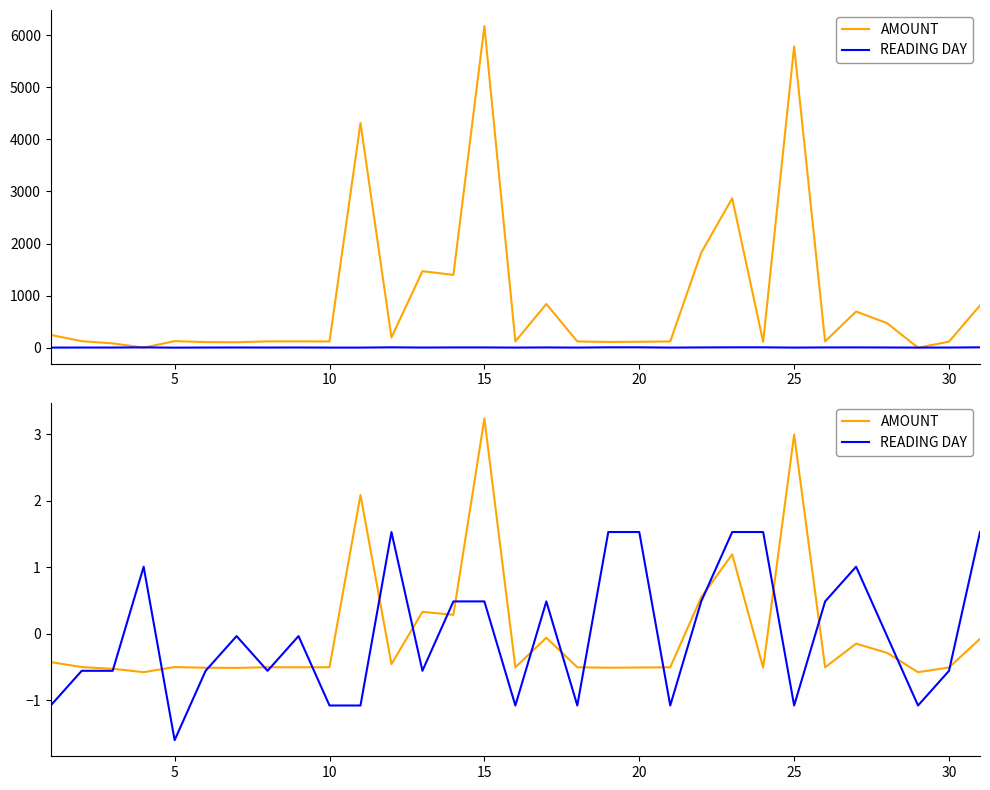

What is the maximum value for READING DAY?

1.5